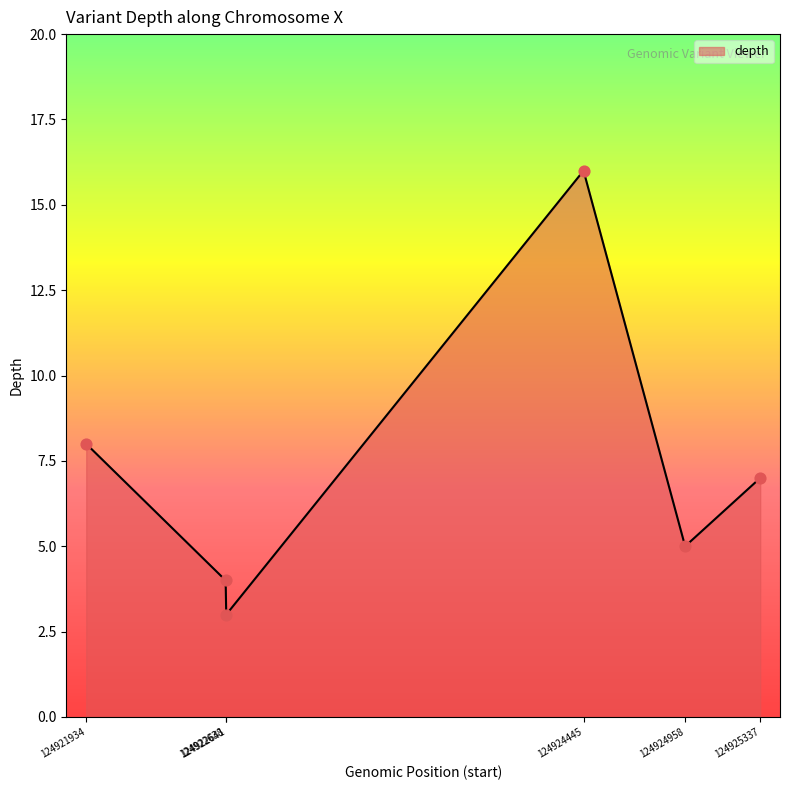

Approximately how many times larger is the value at 124924445 compared to 124922641?

5.3